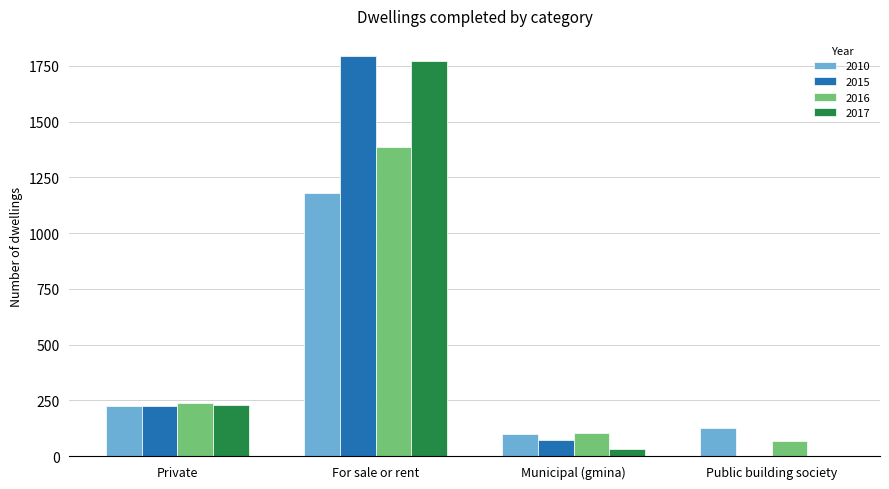

Reading left to right, list all the values displayed in this chart.

2010: 224	1180	100	125
2015: 223	1795	70	0
2016: 238	1387	101	69
2017: 229	1772	32	0